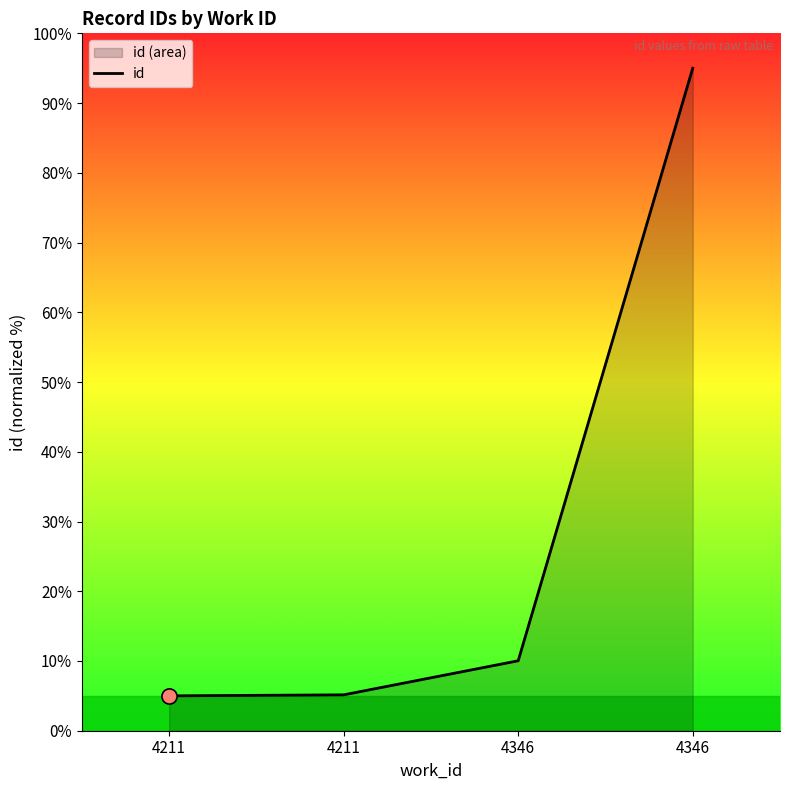

Which has a higher value, 4346 or 4211?

4346